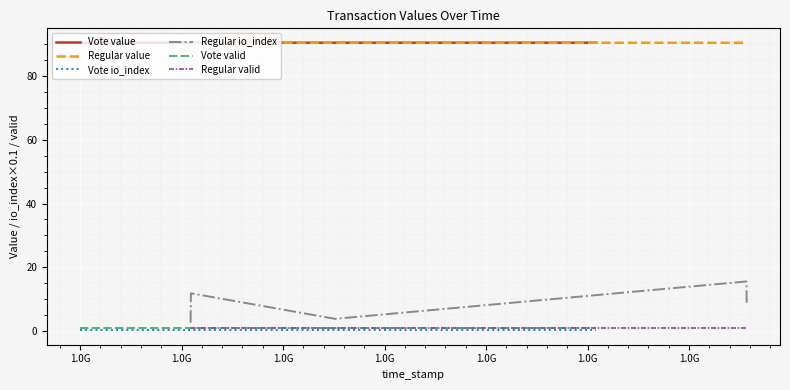

At how many categories does at least one series exceed 5?

5